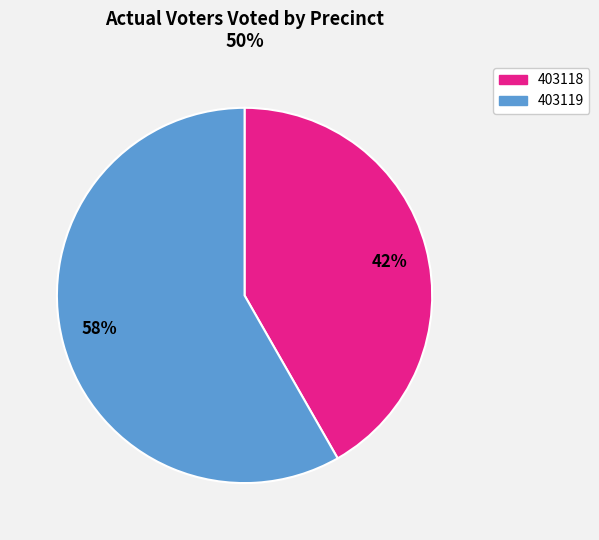

How many segments does this pie chart have?

2